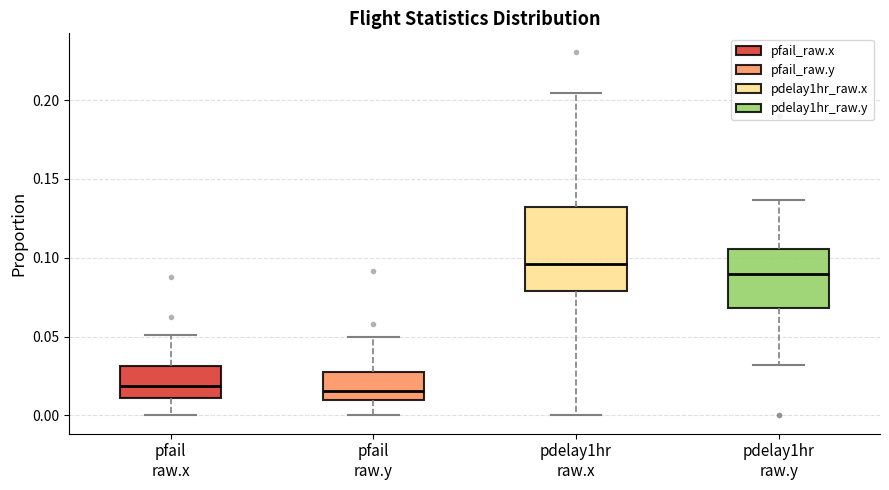

Reading left to right, read every box against the y-axis: the position of its median line, the range the box covers, and the ends of its whiskers. The values are not printed on the chart, so give them approximately, as read against the axis.

pfail raw.x: median 0.020, box 0.010 to 0.030, whiskers 0.000 to 0.050
pfail raw.y: median 0.015, box 0.010 to 0.025, whiskers 0.000 to 0.050
pdelay1hr raw.x: median 0.095, box 0.080 to 0.130, whiskers 0.000 to 0.205
pdelay1hr raw.y: median 0.090, box 0.070 to 0.105, whiskers 0.030 to 0.135